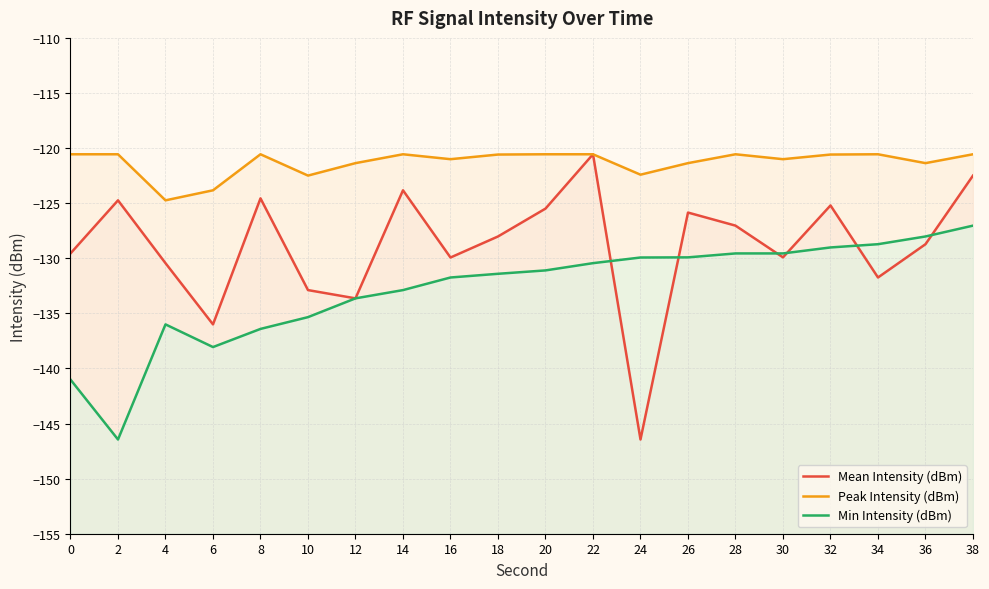

How many interior local valleys does the Min Intensity (dBm) series have?

2